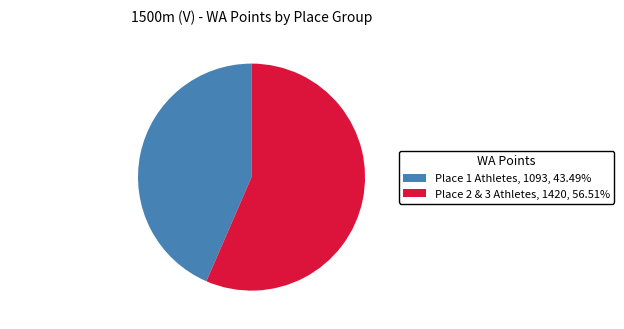

Does Place 2 & 3 Athletes represent more than half of the total?

Yes